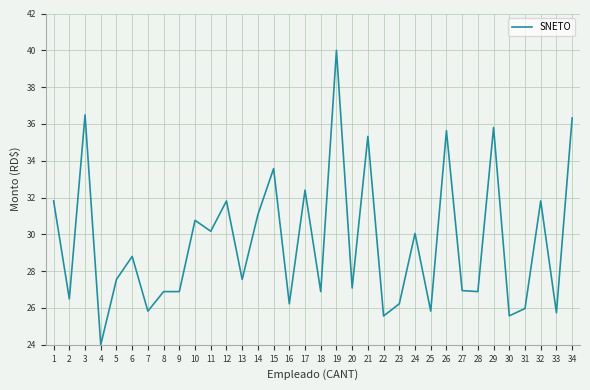

What is the minimum value shown in the chart?

24.0